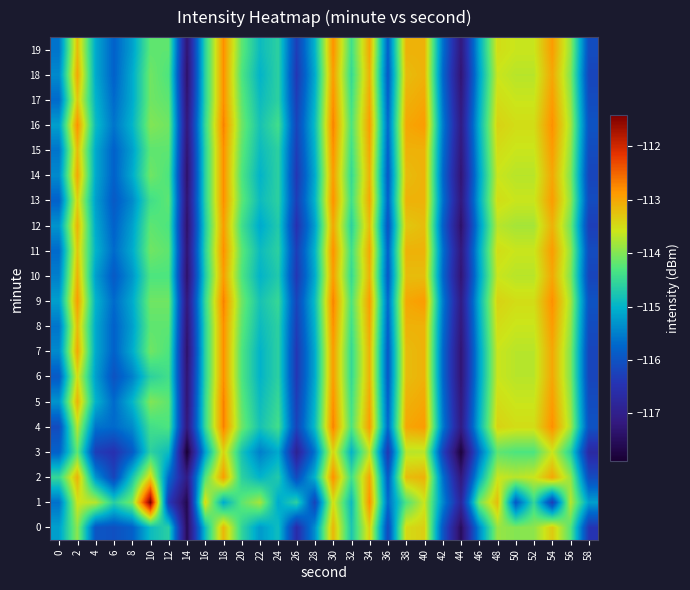

Reading right to left, transcribe all the data shown in this chart.

0: 58=-116.4	56=-114.3	54=-113.3	52=-113.9	50=-114.0	48=-113.9	46=-115.4	44=-117.5	42=-115.9	40=-113.4	38=-113.5	36=-116.1	34=-113.4	32=-114.7	30=-113.1	28=-115.3	26=-116.6	24=-114.9	22=-115.3	20=-114.6	18=-113.1	16=-114.9	14=-117.6	12=-114.6	10=-114.9	8=-115.8	6=-116.0	4=-116.0	2=-113.9	0=-115.2
1: 58=-115.2	56=-113.7	54=-116.3	52=-114.5	50=-115.9	48=-113.2	46=-114.1	44=-116.8	42=-115.4	40=-113.6	38=-114.3	36=-115.7	34=-112.8	32=-114.9	30=-113.5	28=-116.2	26=-114.6	24=-115.1	22=-113.8	20=-114.2	18=-115.1	16=-113.4	14=-117.6	12=-116.3	10=-111.4	8=-114.1	6=-114.6	4=-113.7	2=-113.6	0=-115.6
2: 58=-116.1	56=-113.9	54=-113.0	52=-113.6	50=-113.7	48=-113.6	46=-115.1	44=-117.2	42=-115.6	40=-113.1	38=-113.2	36=-115.9	34=-113.0	32=-114.4	30=-112.8	28=-115.0	26=-116.1	24=-114.7	22=-115.0	20=-114.6	18=-112.9	16=-114.3	14=-117.1	12=-115.7	10=-113.4	8=-114.8	6=-116.2	4=-115.3	2=-113.1	0=-114.5
3: 58=-116.7	56=-114.6	54=-113.6	52=-114.3	50=-114.3	48=-114.2	46=-115.7	44=-117.8	42=-116.2	40=-113.7	38=-113.7	36=-116.4	34=-113.7	32=-115.0	30=-113.4	28=-115.6	26=-116.9	24=-115.1	22=-115.5	20=-114.8	18=-113.4	16=-115.2	14=-117.9	12=-114.9	10=-114.6	8=-115.9	6=-116.5	4=-116.3	2=-114.2	0=-115.8
4: 58=-116.0	56=-113.8	54=-112.8	52=-113.5	50=-113.5	48=-113.4	46=-115.0	44=-117.1	42=-115.5	40=-112.9	38=-113.0	36=-115.7	34=-112.9	32=-114.3	30=-112.7	28=-114.9	26=-116.2	24=-114.4	22=-114.8	20=-114.1	18=-112.7	16=-114.5	14=-117.2	12=-114.3	10=-114.4	8=-115.4	6=-115.7	4=-115.6	2=-113.7	0=-116.1
5: 58=-116.1	56=-113.9	54=-112.9	52=-113.6	50=-113.6	48=-113.5	46=-115.1	44=-117.2	42=-115.6	40=-113.0	38=-113.1	36=-115.8	34=-113.0	32=-114.4	30=-112.8	28=-115.0	26=-116.3	24=-114.5	22=-114.9	20=-114.2	18=-112.7	16=-114.5	14=-117.3	12=-114.2	10=-114.0	8=-115.0	6=-115.7	4=-115.0	2=-113.1	0=-115.3
6: 58=-116.2	56=-114.0	54=-113.0	52=-113.7	50=-113.7	48=-113.6	46=-115.2	44=-117.3	42=-115.7	40=-113.1	38=-113.2	36=-115.9	34=-113.1	32=-114.5	30=-112.9	28=-115.1	26=-116.4	24=-114.6	22=-115.0	20=-114.3	18=-112.8	16=-114.6	14=-117.3	12=-114.4	10=-114.6	8=-115.5	6=-116.0	4=-115.2	2=-113.5	0=-115.9
7: 58=-116.2	56=-114.0	54=-113.0	52=-113.7	50=-113.7	48=-113.6	46=-115.2	44=-117.3	42=-115.7	40=-113.1	38=-113.2	36=-115.9	34=-113.1	32=-114.5	30=-112.9	28=-115.1	26=-116.4	24=-114.6	22=-115.0	20=-114.3	18=-112.8	16=-114.6	14=-117.4	12=-114.3	10=-114.1	8=-115.1	6=-115.8	4=-115.1	2=-113.0	0=-115.4
8: 58=-116.1	56=-113.9	54=-112.9	52=-113.6	50=-113.6	48=-113.5	46=-115.1	44=-117.2	42=-115.6	40=-113.1	38=-113.1	36=-115.8	34=-113.0	32=-114.4	30=-112.8	28=-115.0	26=-116.3	24=-114.6	22=-114.9	20=-114.2	18=-112.8	16=-114.6	14=-117.3	12=-114.2	10=-114.2	8=-115.2	6=-115.8	4=-115.1	2=-113.2	0=-115.6
9: 58=-116.0	56=-113.8	54=-112.8	52=-113.5	50=-113.5	48=-113.4	46=-115.0	44=-117.1	42=-115.5	40=-112.9	38=-113.0	36=-115.7	34=-112.9	32=-114.3	30=-112.7	28=-114.9	26=-116.2	24=-114.5	22=-114.8	20=-114.1	18=-112.7	16=-114.5	14=-117.2	12=-114.1	10=-114.1	8=-115.1	6=-115.7	4=-115.0	2=-112.9	0=-115.2
10: 58=-116.2	56=-114.0	54=-113.0	52=-113.7	50=-113.7	48=-113.6	46=-115.2	44=-117.3	42=-115.7	40=-113.2	38=-113.2	36=-115.9	34=-113.1	32=-114.5	30=-112.9	28=-115.1	26=-116.4	24=-114.7	22=-115.0	20=-114.3	18=-112.9	16=-114.7	14=-117.4	12=-114.3	10=-114.3	8=-115.3	6=-115.9	4=-115.2	2=-113.1	0=-115.5
11: 58=-116.1	56=-113.9	54=-112.9	52=-113.6	50=-113.6	48=-113.5	46=-115.1	44=-117.2	42=-115.6	40=-113.1	38=-113.1	36=-115.8	34=-113.0	32=-114.4	30=-112.8	28=-115.0	26=-116.3	24=-114.6	22=-114.9	20=-114.2	18=-112.8	16=-114.6	14=-117.3	12=-114.2	10=-114.1	8=-115.1	6=-115.7	4=-115.0	2=-113.3	0=-115.7
12: 58=-116.3	56=-114.1	54=-113.1	52=-113.8	50=-113.8	48=-113.7	46=-115.3	44=-117.4	42=-115.8	40=-113.2	38=-113.3	36=-116.0	34=-113.2	32=-114.6	30=-113.0	28=-115.2	26=-116.5	24=-114.7	22=-115.1	20=-114.4	18=-112.9	16=-114.7	14=-117.4	12=-114.3	10=-114.2	8=-115.2	6=-115.8	4=-115.1	2=-113.1	0=-115.3
13: 58=-116.1	56=-113.9	54=-112.9	52=-113.6	50=-113.6	48=-113.5	46=-115.1	44=-117.2	42=-115.6	40=-113.1	38=-113.1	36=-115.8	34=-113.0	32=-114.4	30=-112.8	28=-115.0	26=-116.3	24=-114.6	22=-114.9	20=-114.2	18=-112.8	16=-114.6	14=-117.3	12=-114.2	10=-114.4	8=-115.4	6=-115.9	4=-115.2	2=-113.4	0=-115.8
14: 58=-116.2	56=-114.0	54=-113.0	52=-113.7	50=-113.7	48=-113.6	46=-115.2	44=-117.3	42=-115.7	40=-113.1	38=-113.2	36=-115.9	34=-113.1	32=-114.5	30=-112.9	28=-115.1	26=-116.4	24=-114.6	22=-115.0	20=-114.3	18=-112.8	16=-114.6	14=-117.4	12=-114.3	10=-114.1	8=-115.1	6=-115.8	4=-115.1	2=-113.0	0=-115.4
15: 58=-116.1	56=-113.9	54=-112.9	52=-113.6	50=-113.6	48=-113.5	46=-115.1	44=-117.2	42=-115.6	40=-113.1	38=-113.1	36=-115.8	34=-113.0	32=-114.4	30=-112.8	28=-115.0	26=-116.3	24=-114.6	22=-114.9	20=-114.2	18=-112.8	16=-114.6	14=-117.3	12=-114.2	10=-114.2	8=-115.2	6=-115.8	4=-115.1	2=-113.2	0=-115.6
16: 58=-116.0	56=-113.8	54=-112.8	52=-113.5	50=-113.5	48=-113.4	46=-115.0	44=-117.1	42=-115.5	40=-112.9	38=-113.0	36=-115.7	34=-112.9	32=-114.3	30=-112.7	28=-114.9	26=-116.2	24=-114.4	22=-114.8	20=-114.1	18=-112.7	16=-114.5	14=-117.2	12=-114.1	10=-114.0	8=-115.0	6=-115.6	4=-114.9	2=-112.8	0=-115.2
17: 58=-116.1	56=-113.9	54=-112.9	52=-113.6	50=-113.6	48=-113.5	46=-115.1	44=-117.2	42=-115.6	40=-113.0	38=-113.1	36=-115.8	34=-113.0	32=-114.4	30=-112.8	28=-115.0	26=-116.3	24=-114.6	22=-114.9	20=-114.2	18=-112.8	16=-114.6	14=-117.3	12=-114.2	10=-114.1	8=-115.1	6=-115.7	4=-115.0	2=-113.3	0=-115.7
18: 58=-116.2	56=-114.0	54=-113.0	52=-113.7	50=-113.7	48=-113.6	46=-115.2	44=-117.3	42=-115.7	40=-113.1	38=-113.2	36=-115.9	34=-113.1	32=-114.5	30=-112.9	28=-115.1	26=-116.4	24=-114.6	22=-115.0	20=-114.3	18=-112.8	16=-114.6	14=-117.4	12=-114.3	10=-114.1	8=-115.1	6=-115.8	4=-115.1	2=-113.0	0=-115.4
19: 58=-116.1	56=-113.9	54=-112.9	52=-113.6	50=-113.6	48=-113.5	46=-115.1	44=-117.2	42=-115.6	40=-113.1	38=-113.1	36=-115.8	34=-113.0	32=-114.4	30=-112.8	28=-115.0	26=-116.3	24=-114.6	22=-114.9	20=-114.2	18=-112.8	16=-114.6	14=-117.3	12=-114.2	10=-114.2	8=-115.2	6=-115.8	4=-115.1	2=-113.2	0=-115.6